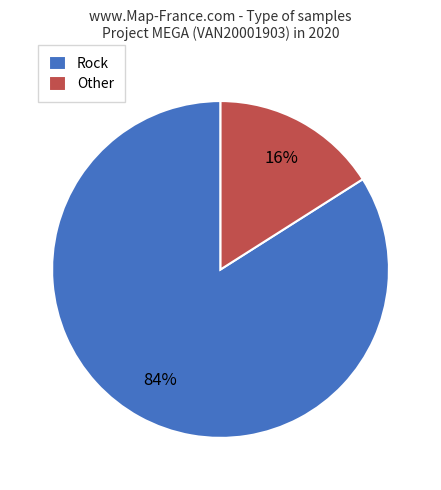

What is the largest slice in the pie chart?

Rock